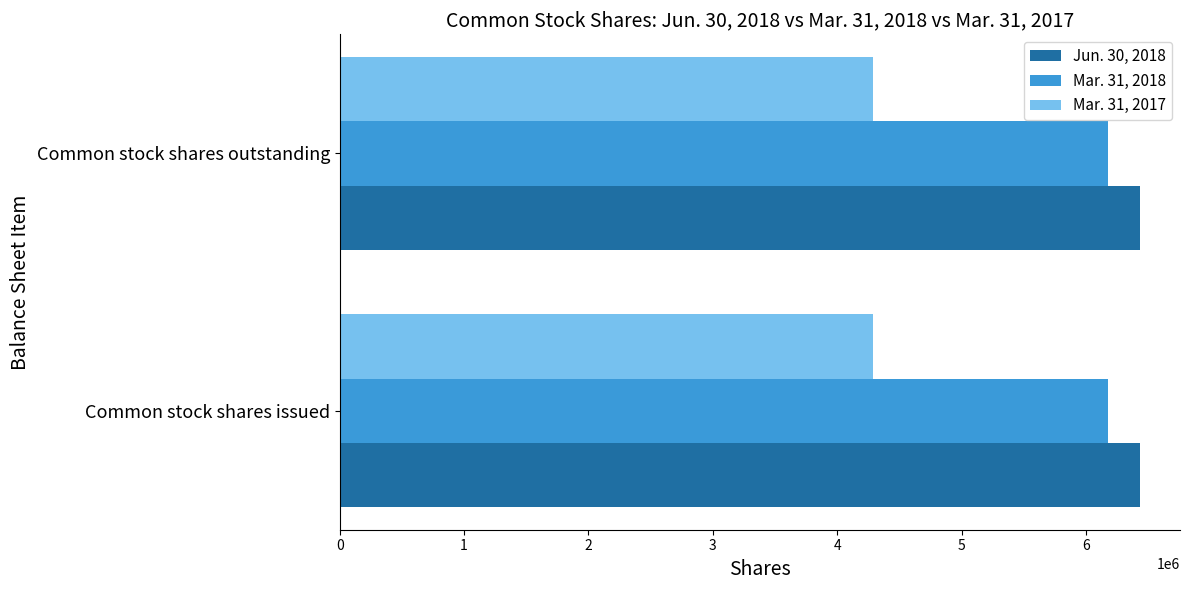

At how many categories does at least one series exceed 4336417?

2